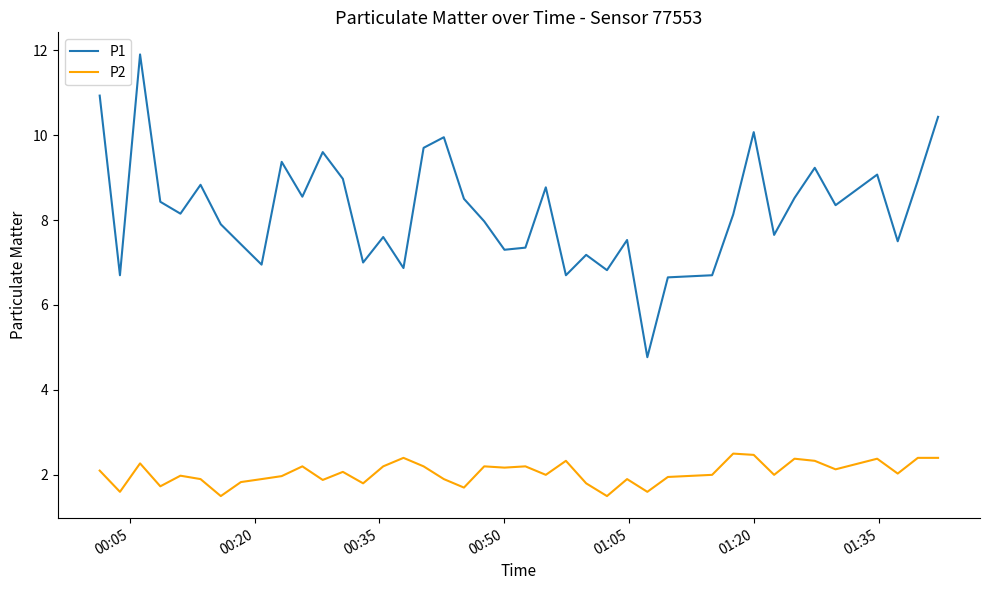

Which series has the largest total across all categories?

P1